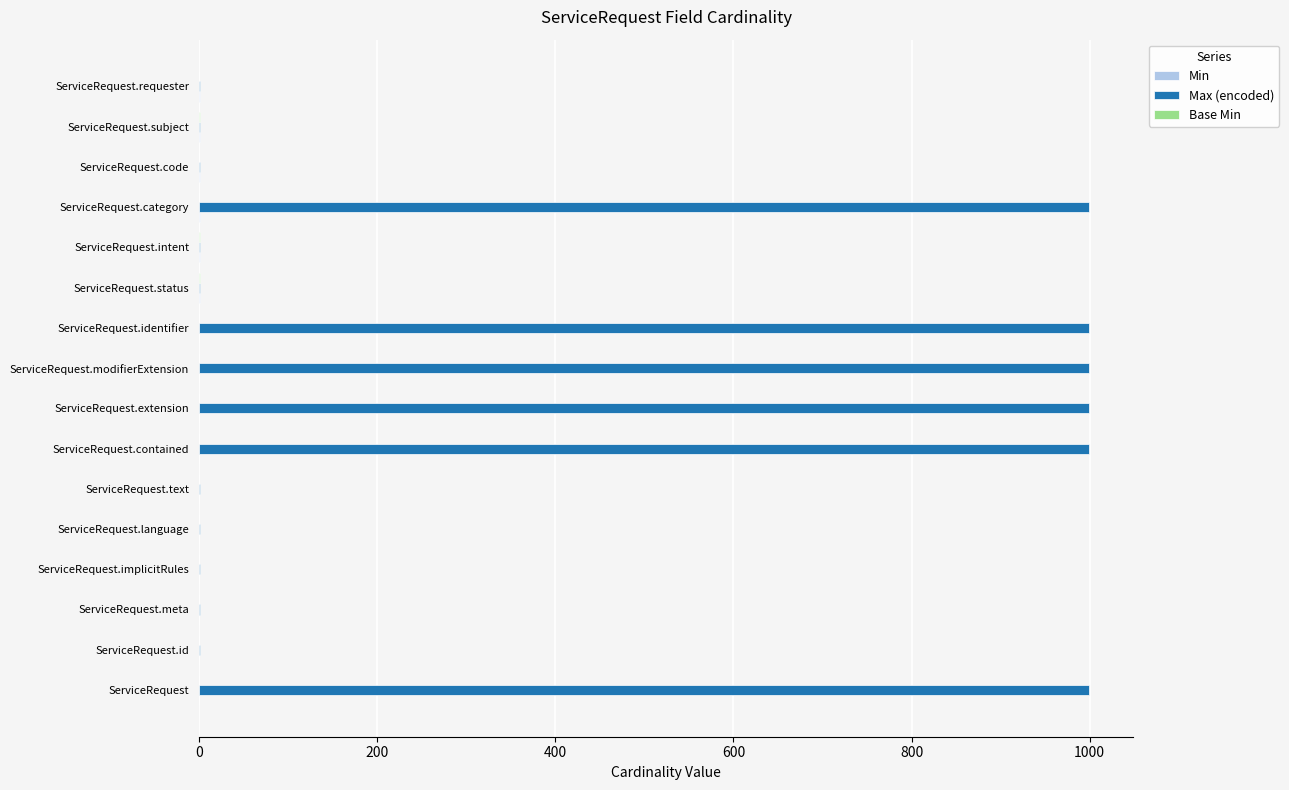

What is the greatest value displayed?

999